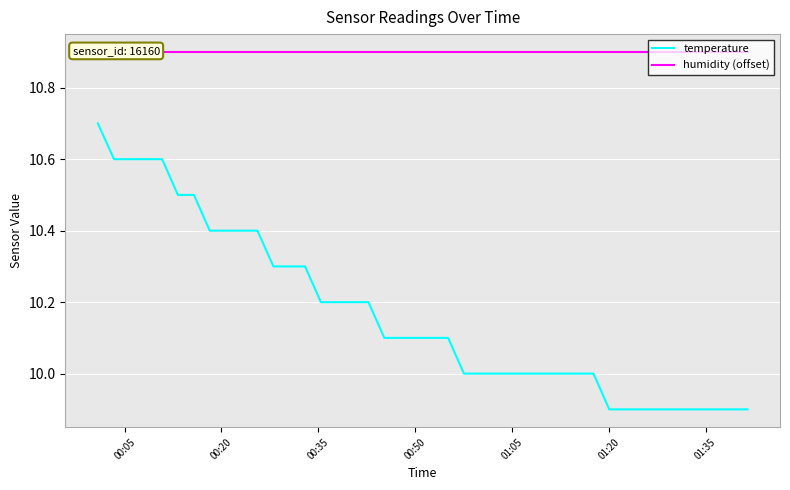

What is the lowest value of the temperature series?

9.9